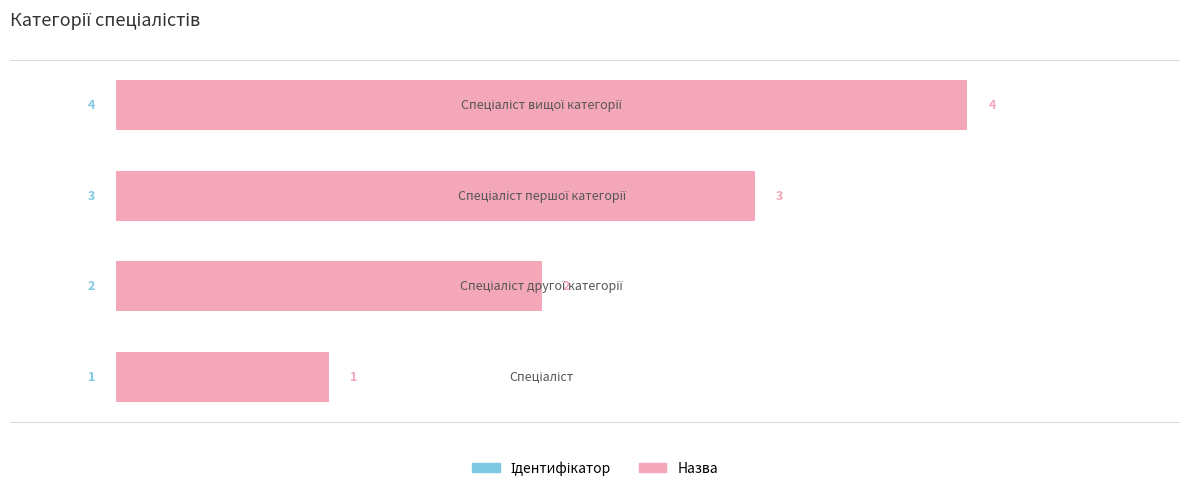

What position from the left is Спеціаліст?

1